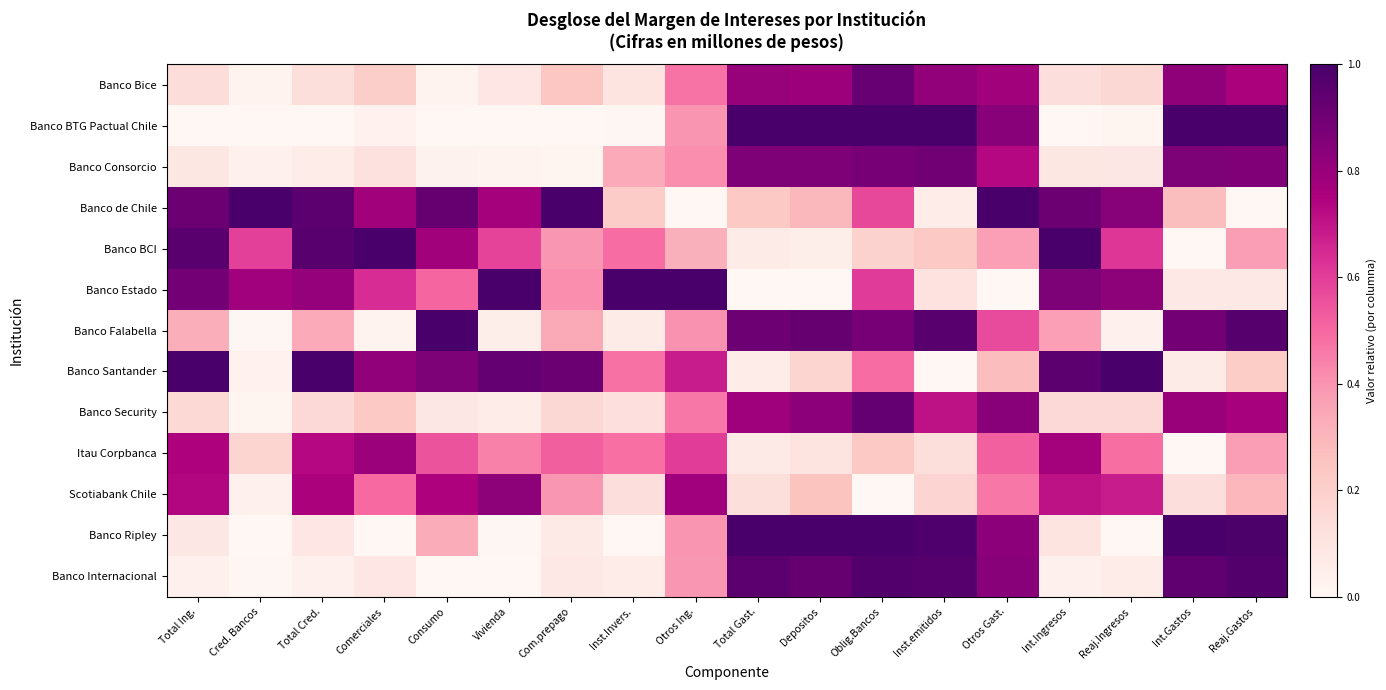

Between Total Cred. and Com.prepago, which series saw the biggest shift?

Banco BCI